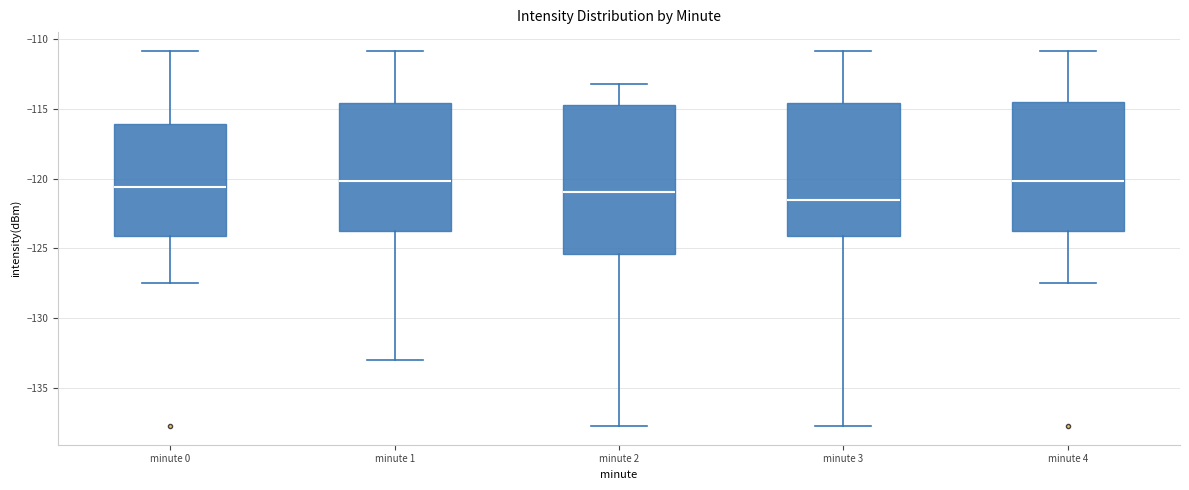

Where does the lower whisker of the box for minute 3 end on the y-axis? The values are not printed on the chart, so give them approximately, as read against the axis.

-137.5